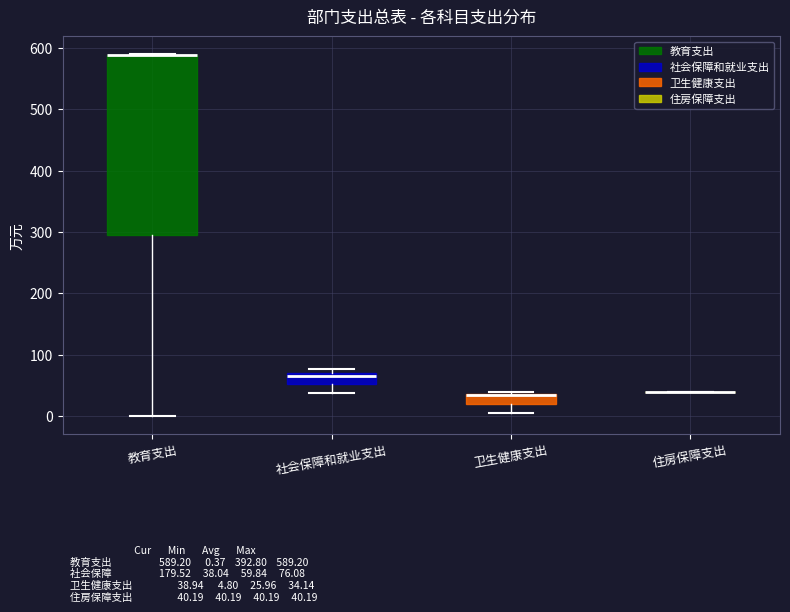

Which box is the tallest, from its lower edge to its upper edge?

教育支出